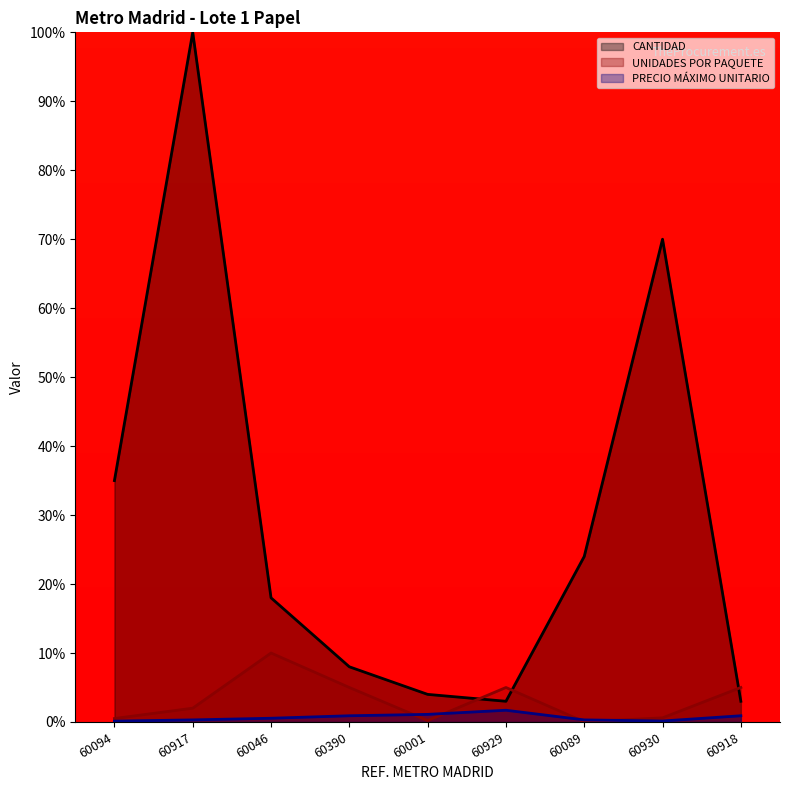

True or false: CANTIDAD and PRECIO MÁXIMO UNITARIO intersect in this chart.

False